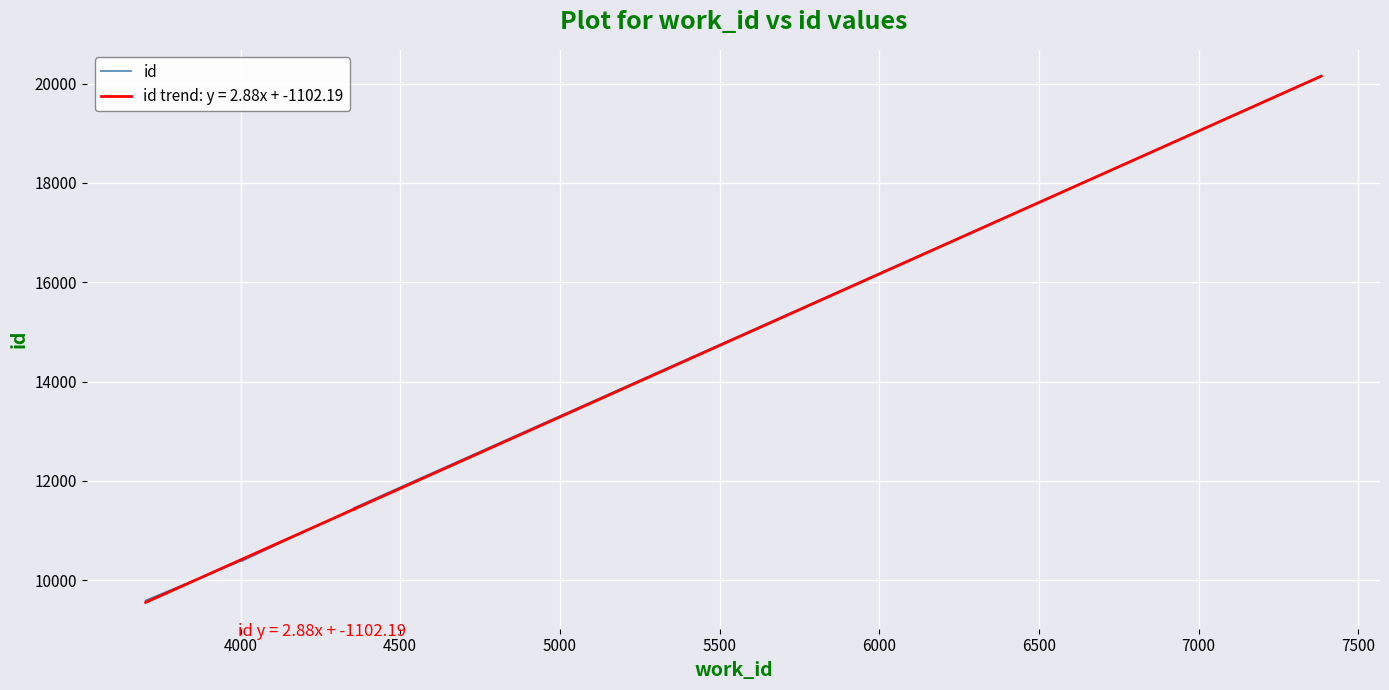

True or false: there are more than 1 points higher than both neighbors.

False